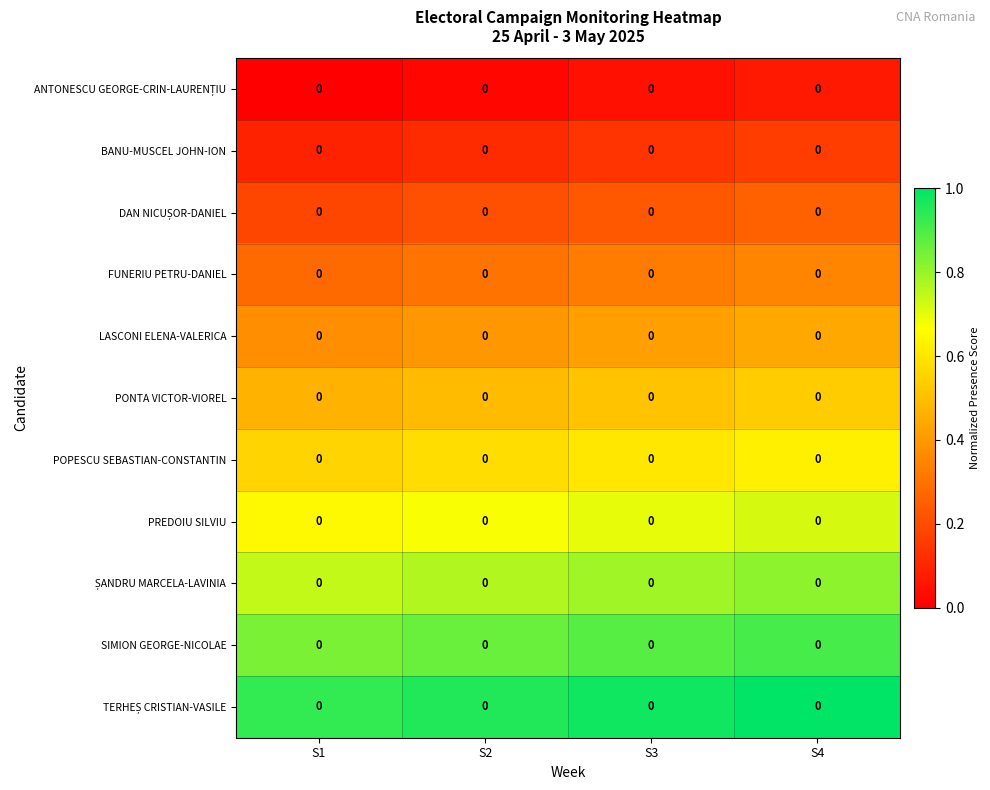

Which series has the largest total across all categories?

TERHEȘ CRISTIAN-VASILE